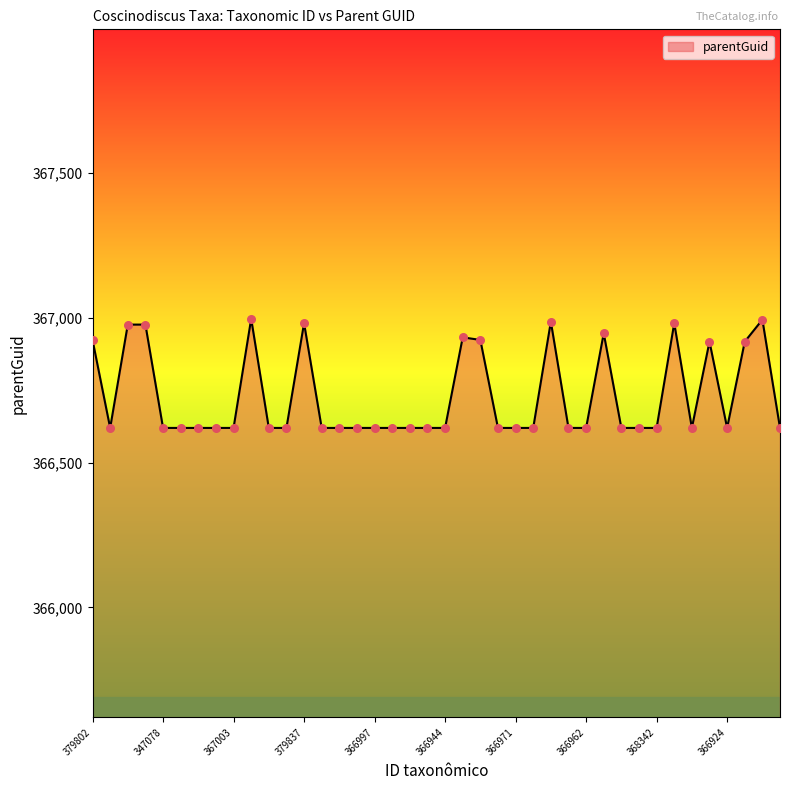

What is the greatest value displayed?

366997